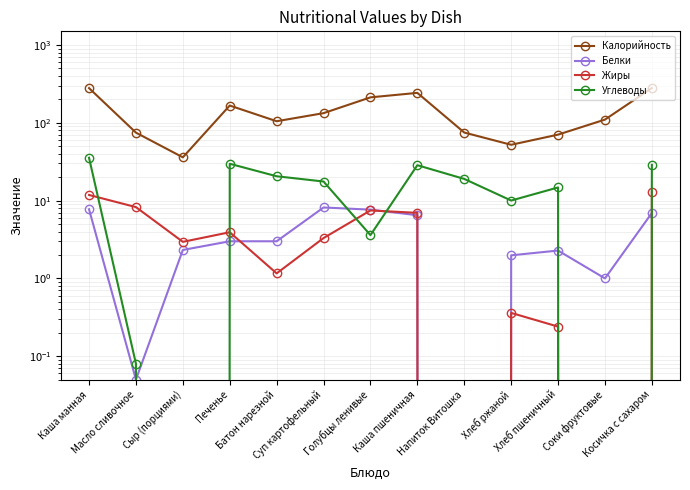

The value of Белки at Масло сливочное is 0.1. True or false?

True